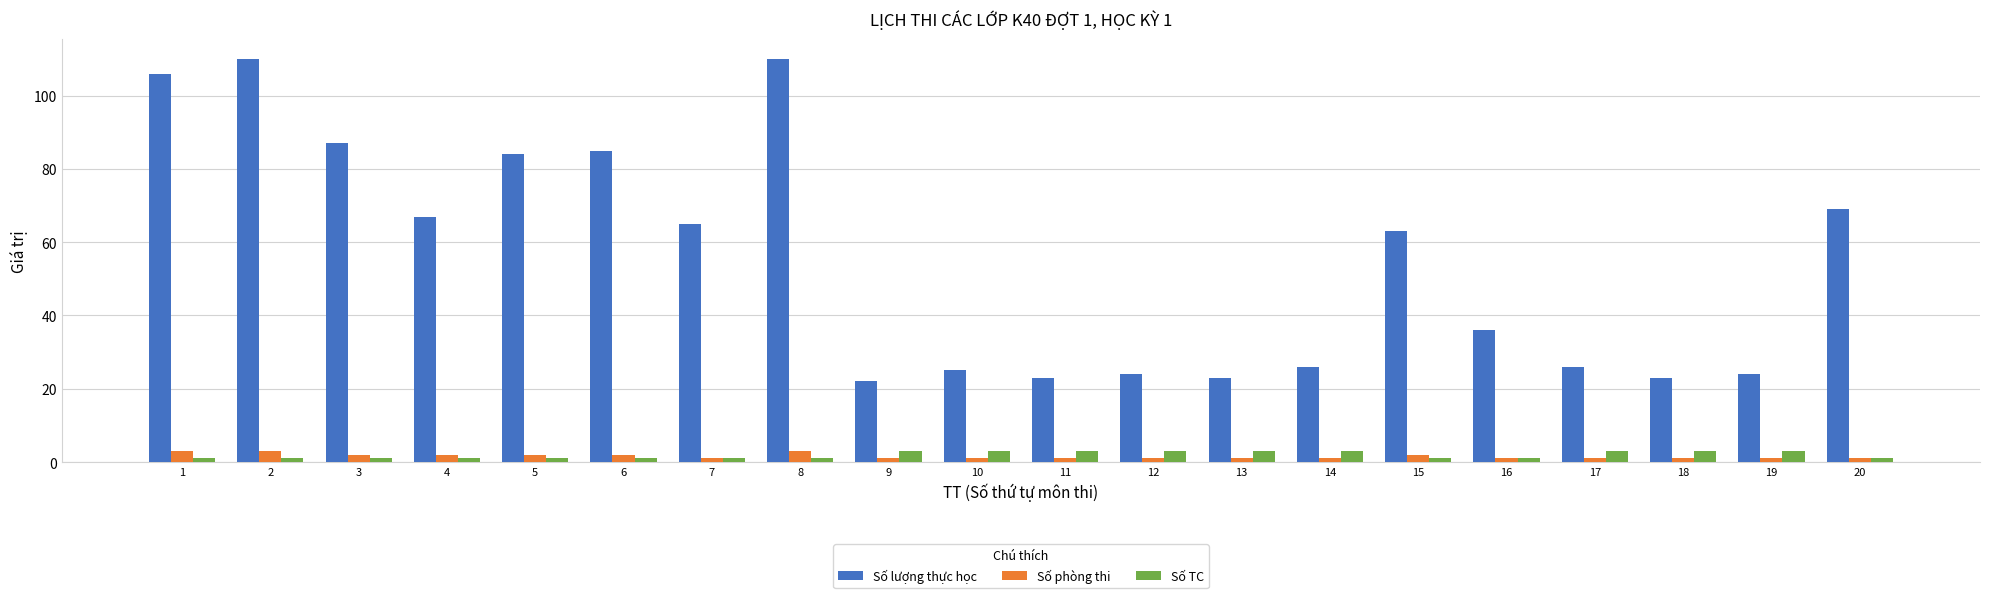

Is it true that Số TC equals 1 at 6?

True